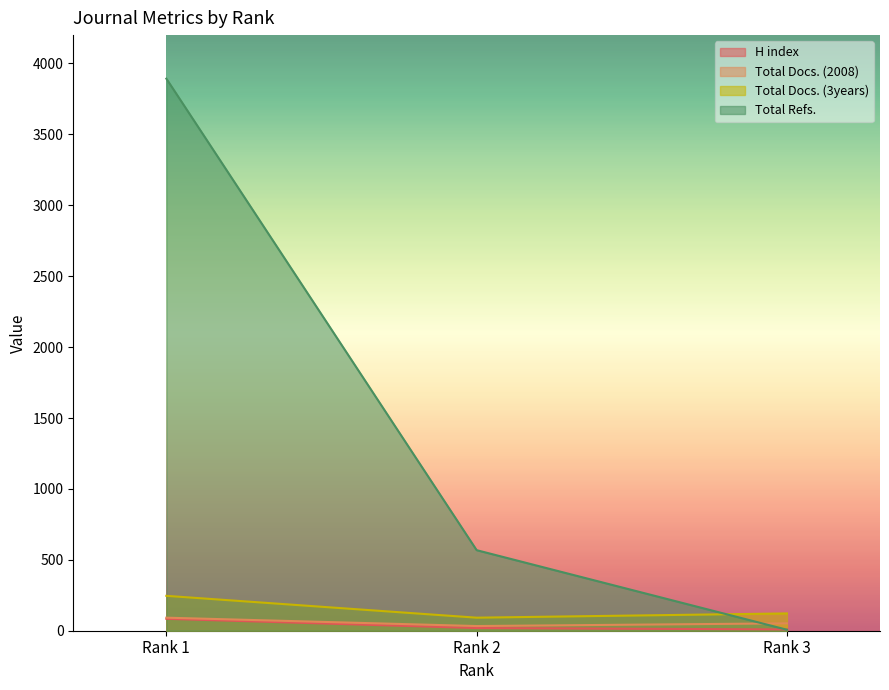

How many lines are shown in the chart?

4